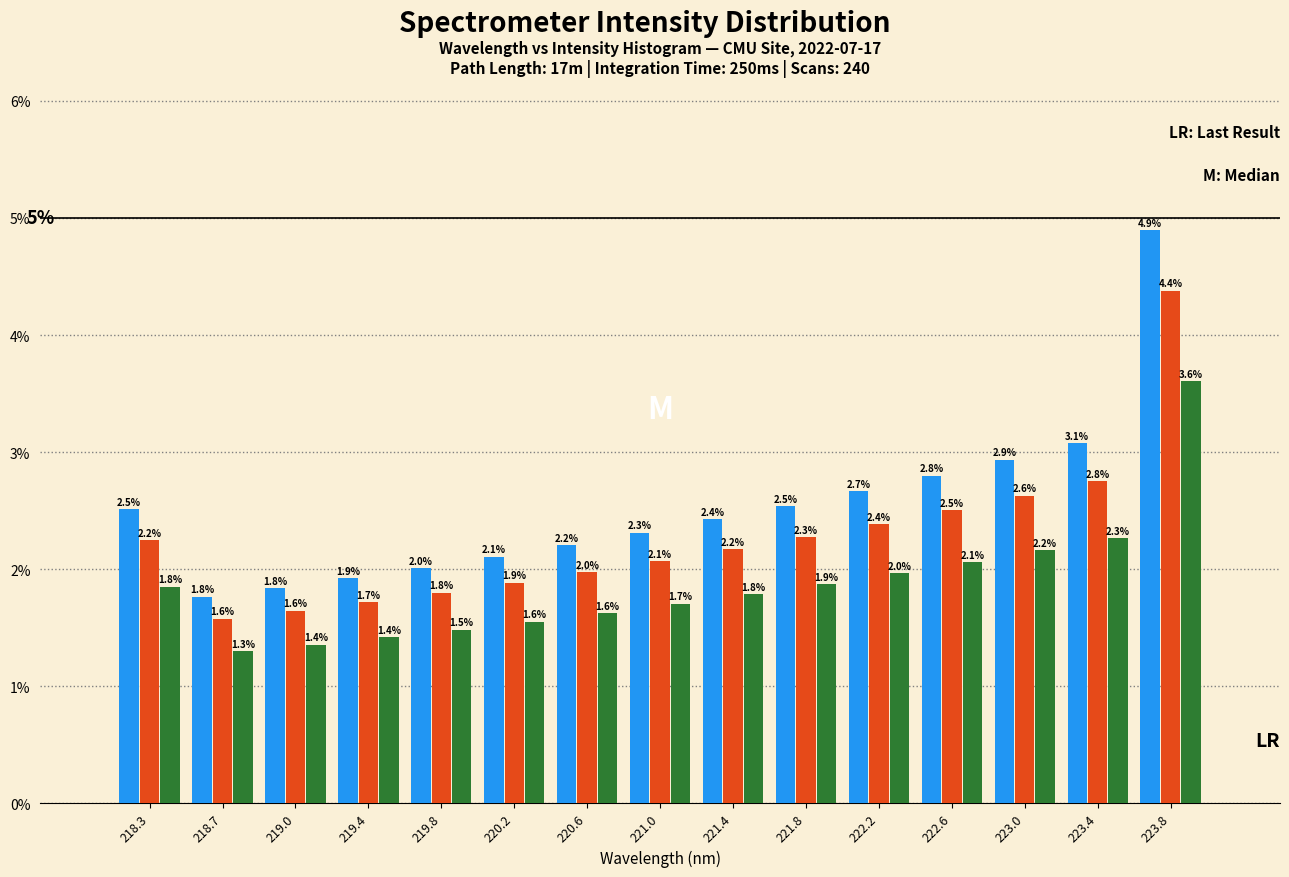

What is the spread (max minus min) of values at 223.8?

1.3